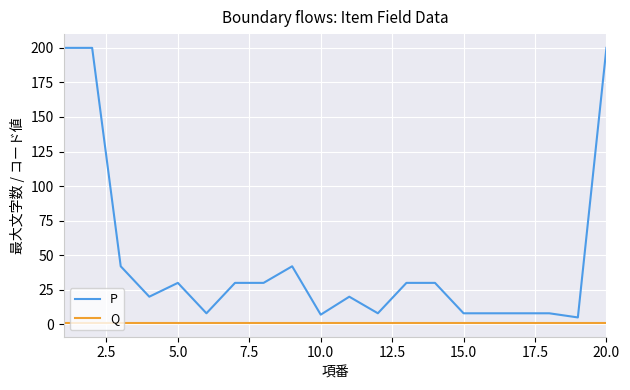

Reading right to left, extract all data points from this chart.

P: 200	5	8	8	8	8	30	30	8	20	7	42	30	30	8	30	20	42	200	200
Q: 1	1	1	1	1	1	1	1	1	1	1	1	1	1	1	1	1	1	1	1